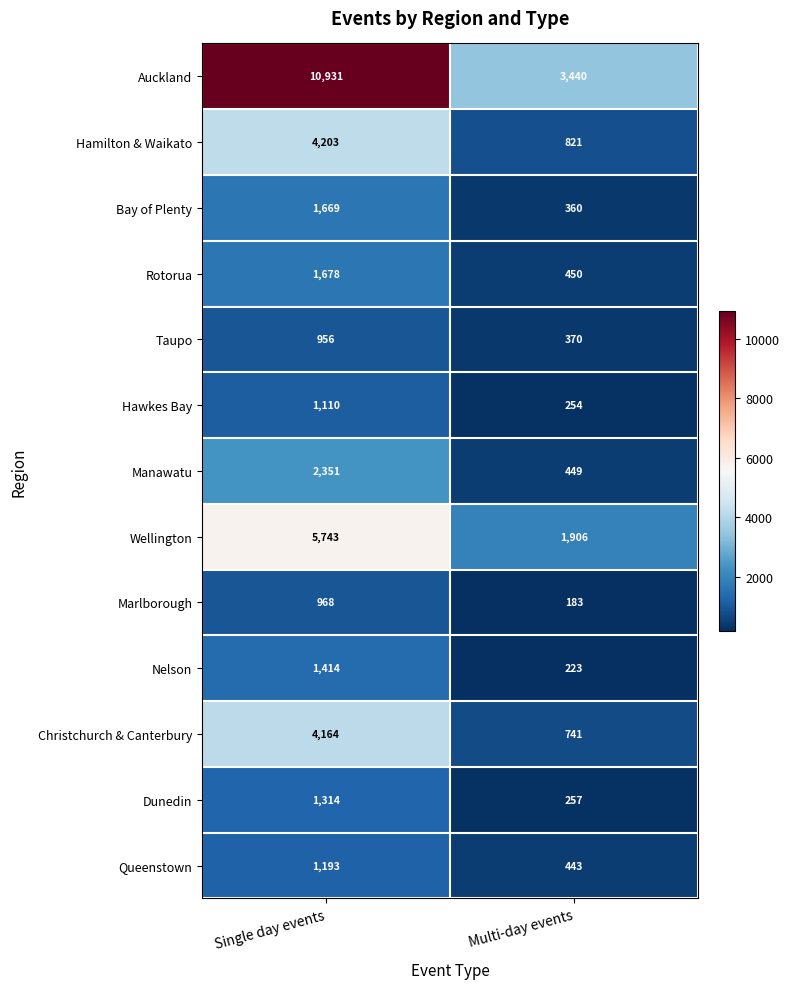

Which series has the largest total across all categories?

Auckland